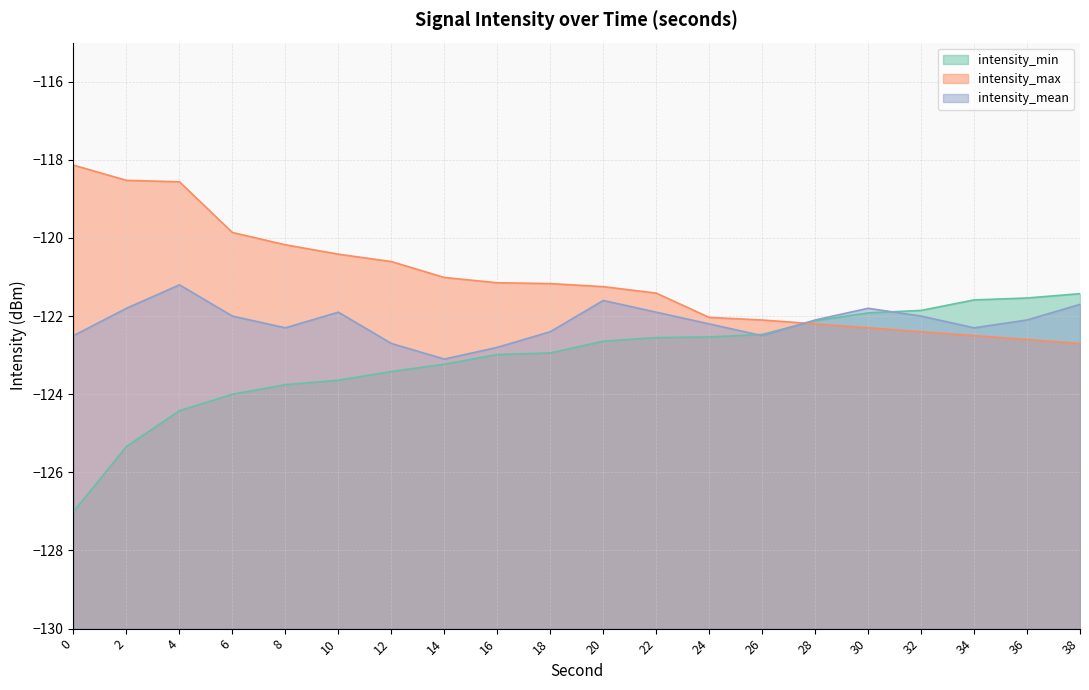

At which category is the sum across all series the highest?

4